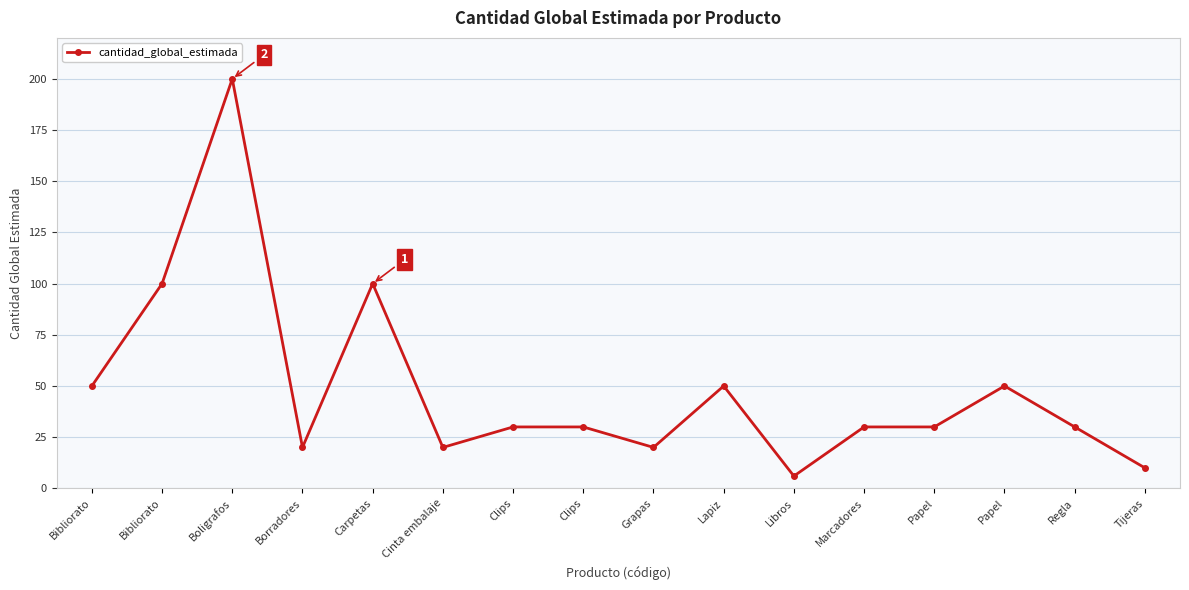

How many lines are shown in the chart?

1